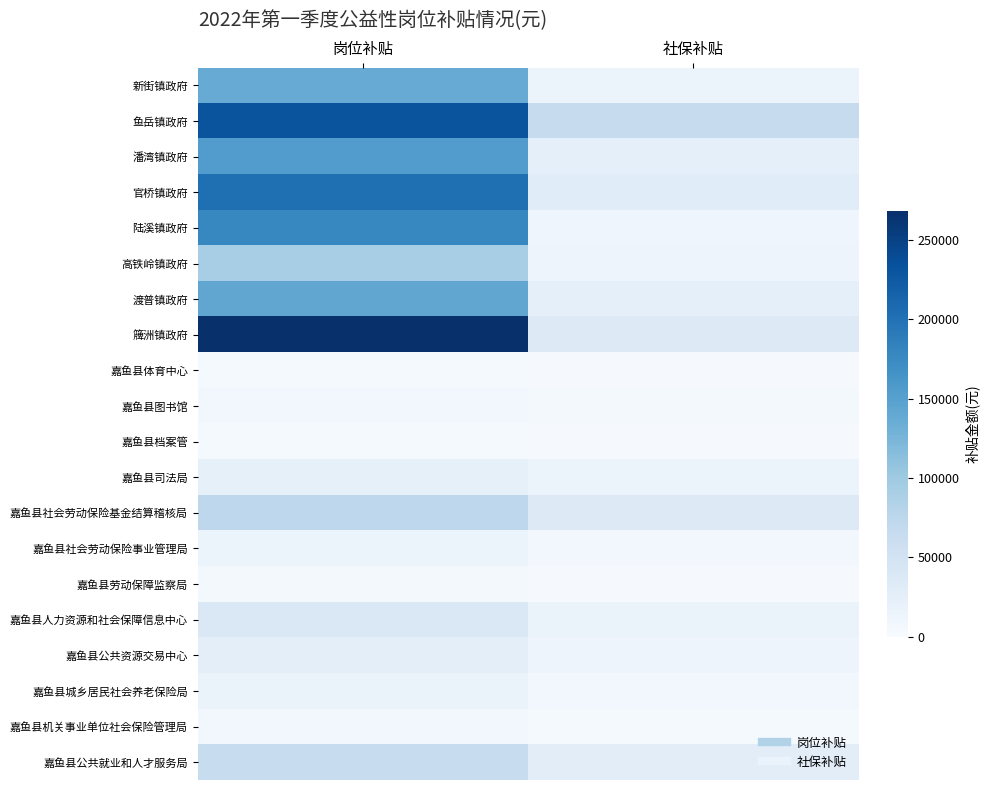

List the series in order of their peak value, lowest first.

嘉鱼县体育中心, 嘉鱼县档案管, 嘉鱼县劳动保障监察局, 嘉鱼县图书馆, 嘉鱼县机关事业单位社会保险管理局, 嘉鱼县社会劳动保险事业管理局, 嘉鱼县城乡居民社会养老保险局, 嘉鱼县司法局, 嘉鱼县公共资源交易中心, 嘉鱼县人力资源和社会保障信息中心, 嘉鱼县公共就业和人才服务局, 嘉鱼县社会劳动保险基金结算稽核局, 高铁岭镇政府, 新街镇政府, 渡普镇政府, 潘湾镇政府, 陆溪镇政府, 官桥镇政府, 鱼岳镇政府, 簰洲镇政府